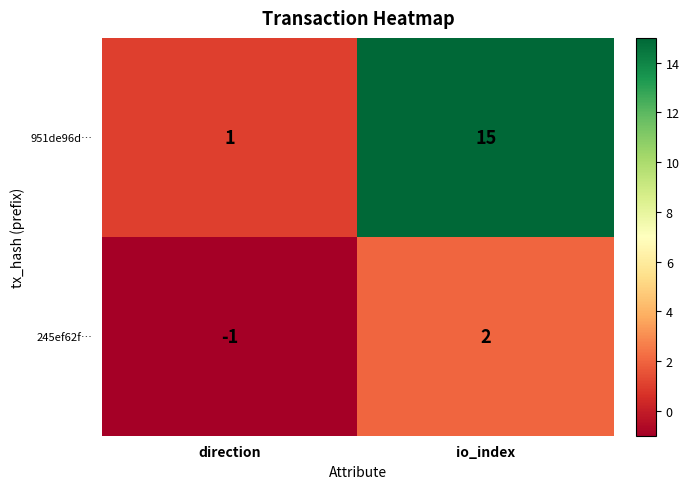

What is the maximum value shown in the chart?

15